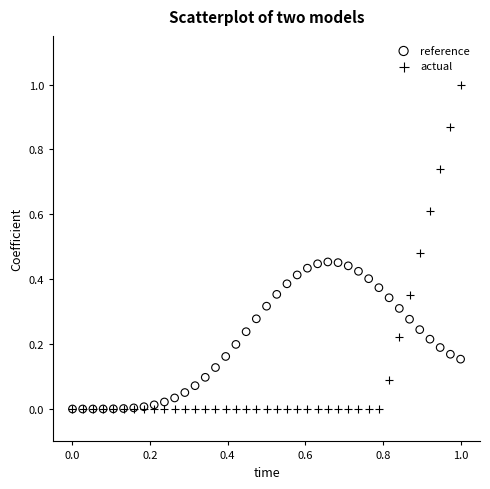

Which series has the widest spread of Y values?

actual